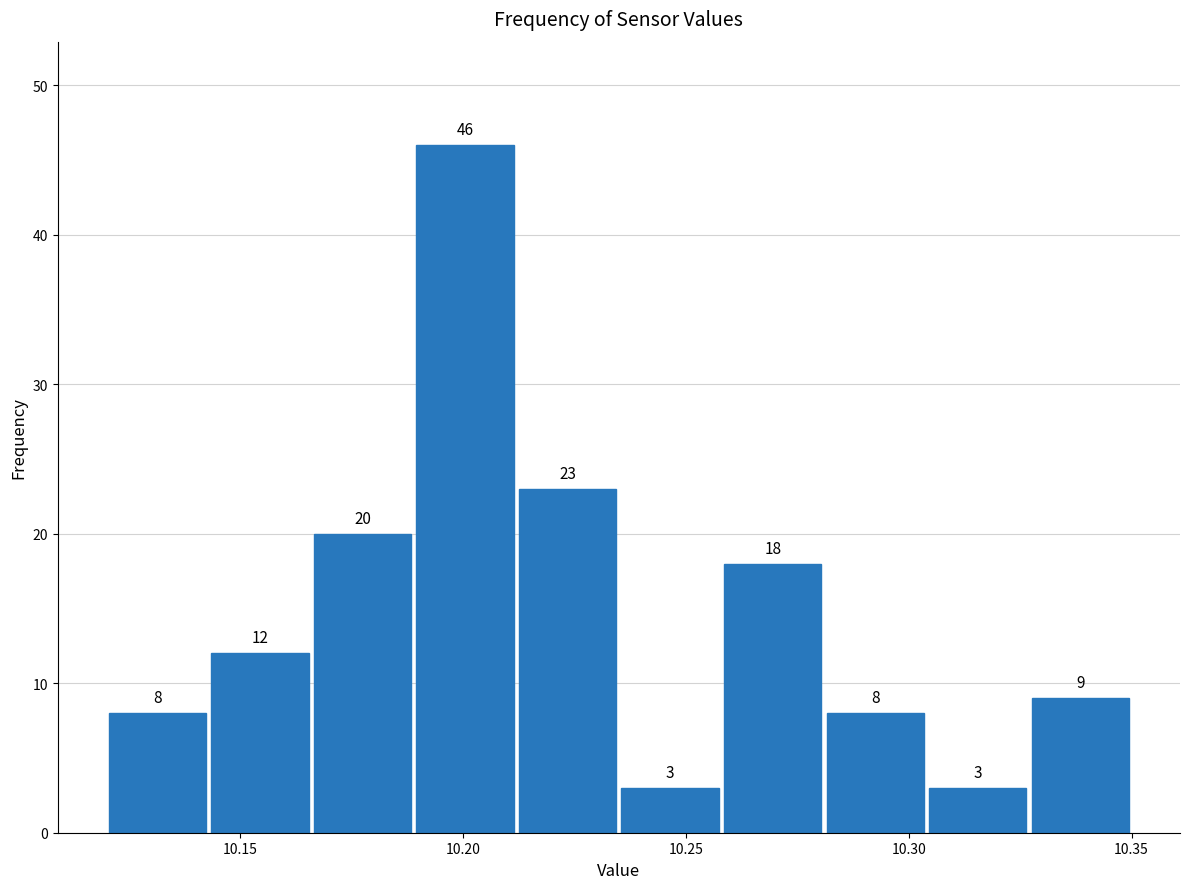

How tall is the bar that spans 10.189 to 10.212 on the x-axis? The bar edges are not printed on the chart, so give them approximately, as read against the axis.

46